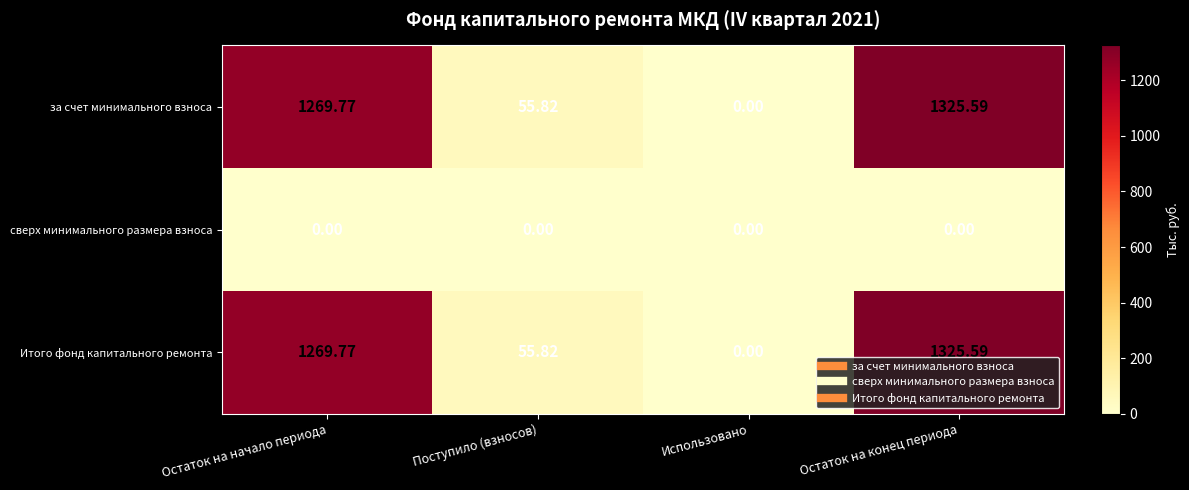

Where does the Итого фонд капитального ремонта series first go above 1269?

Остаток на начало периода